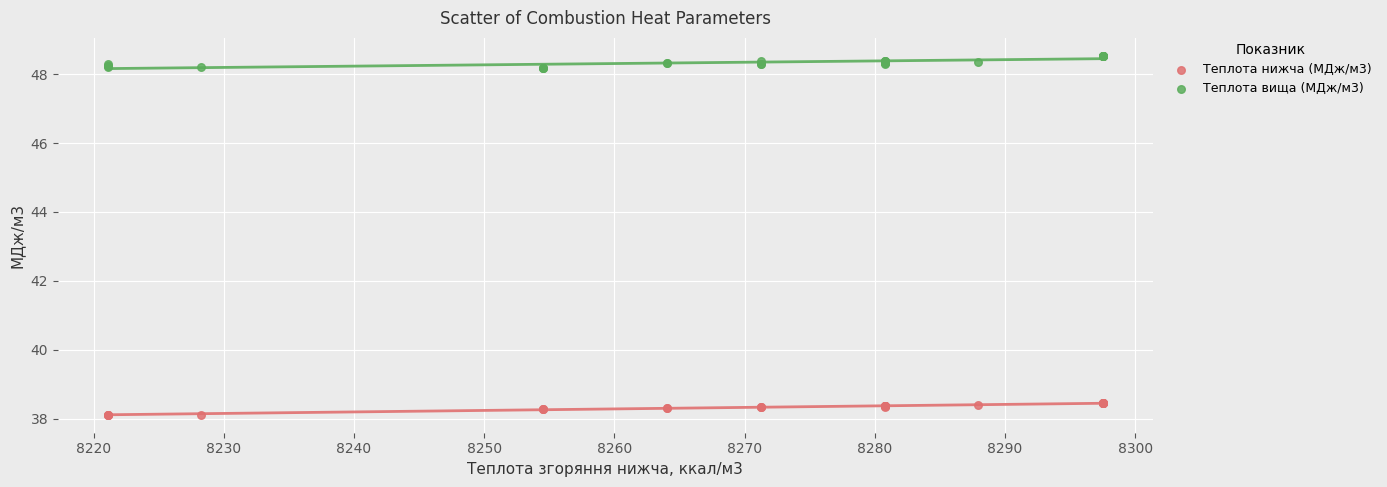

What is the X range (max minus min) for the scatter plot?

76.4